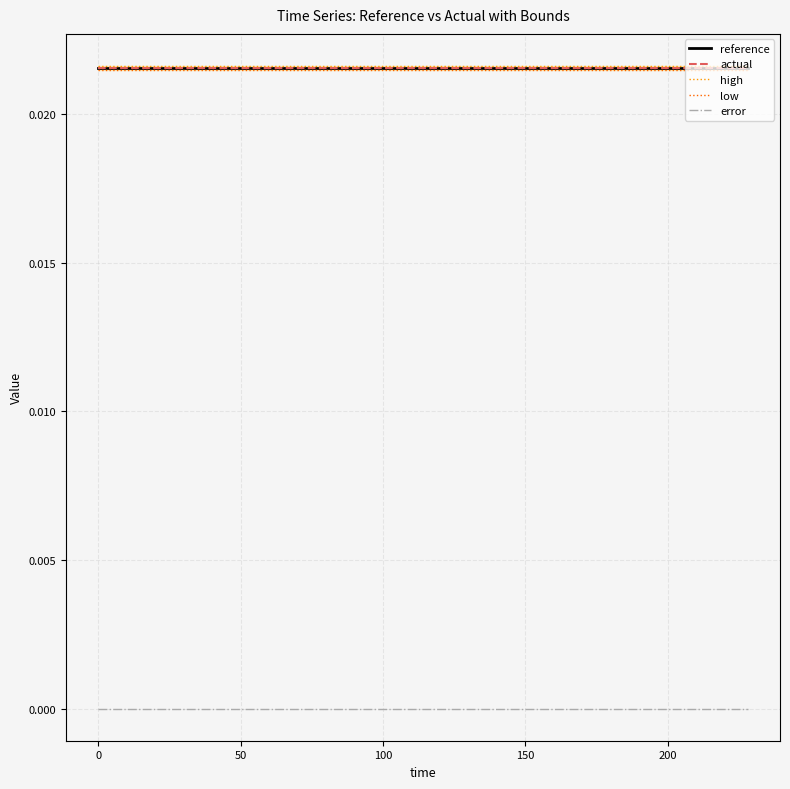

True or false: reference and error cross at least once.

False